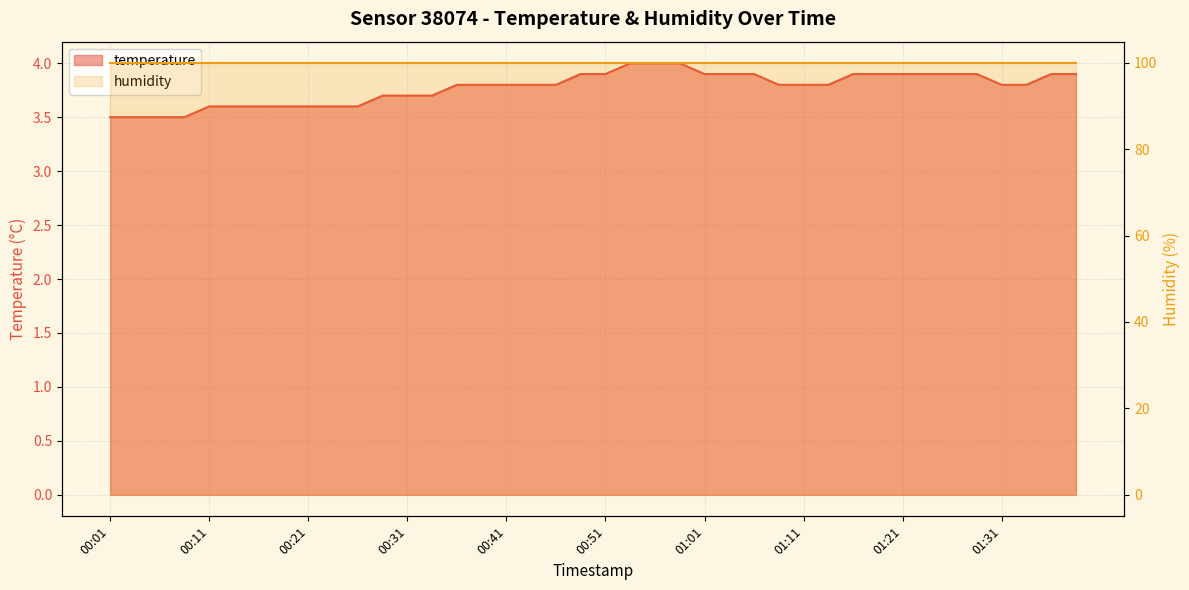

What is the ratio of the value at 01:31 to the value at 00:26?

1.1